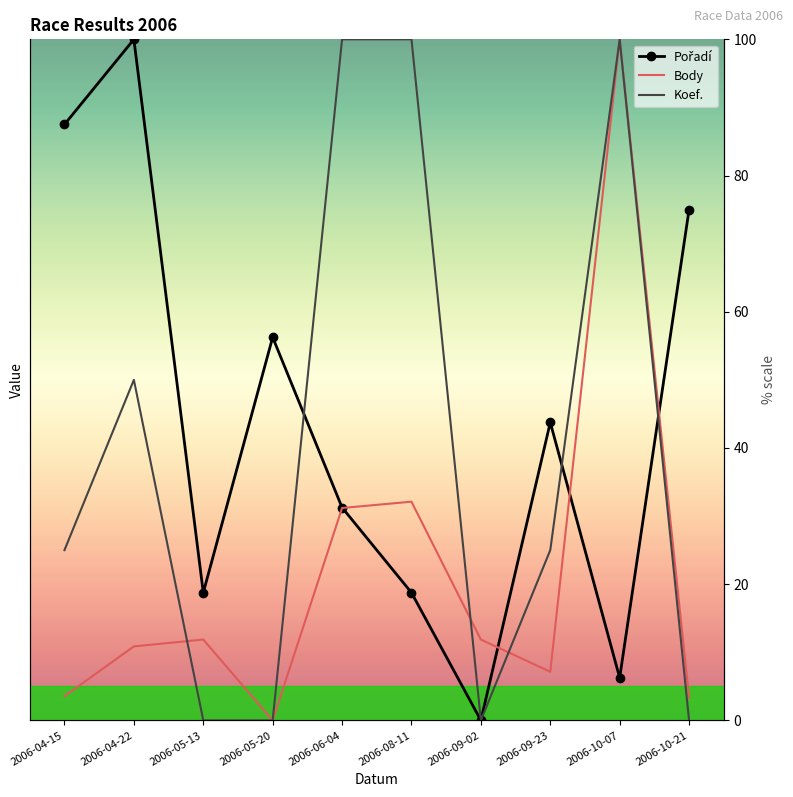

True or false: Koef. has more than 2 interior local peaks.

False